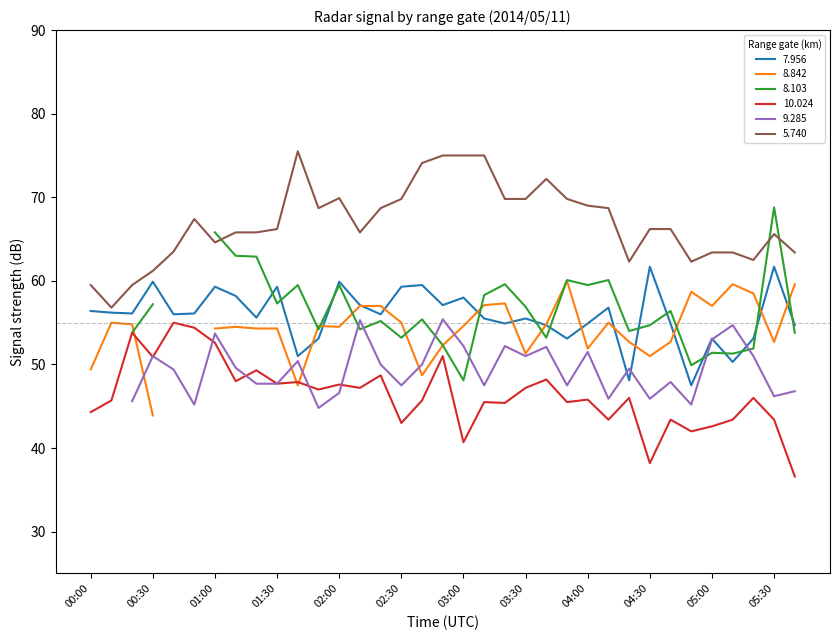

What value does the 10.024 series have at 01:00?

52.6